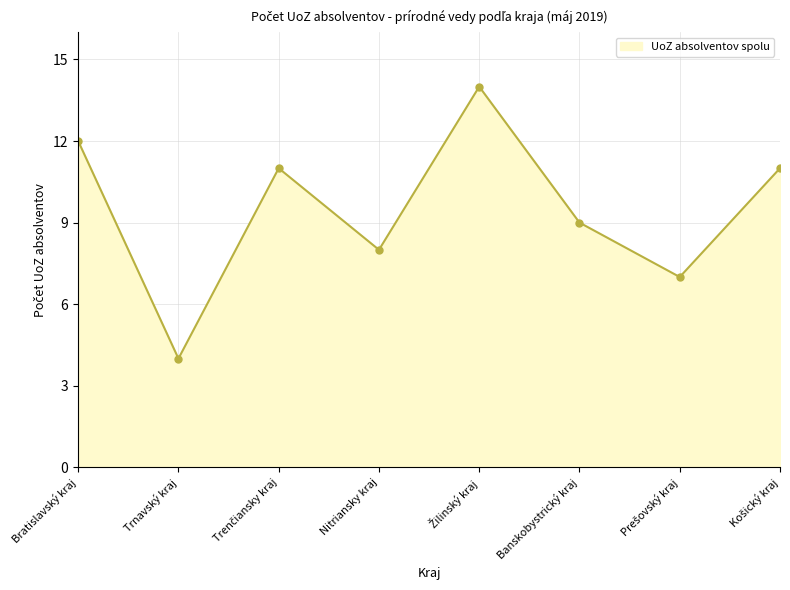

How many data points does each series have?

8